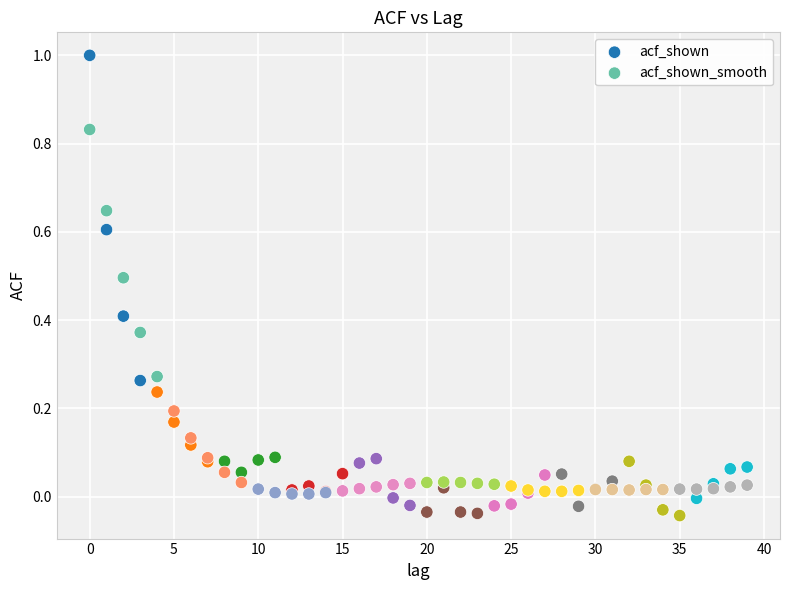

What are all the series names shown in the legend?

acf_shown, acf_shown_smooth